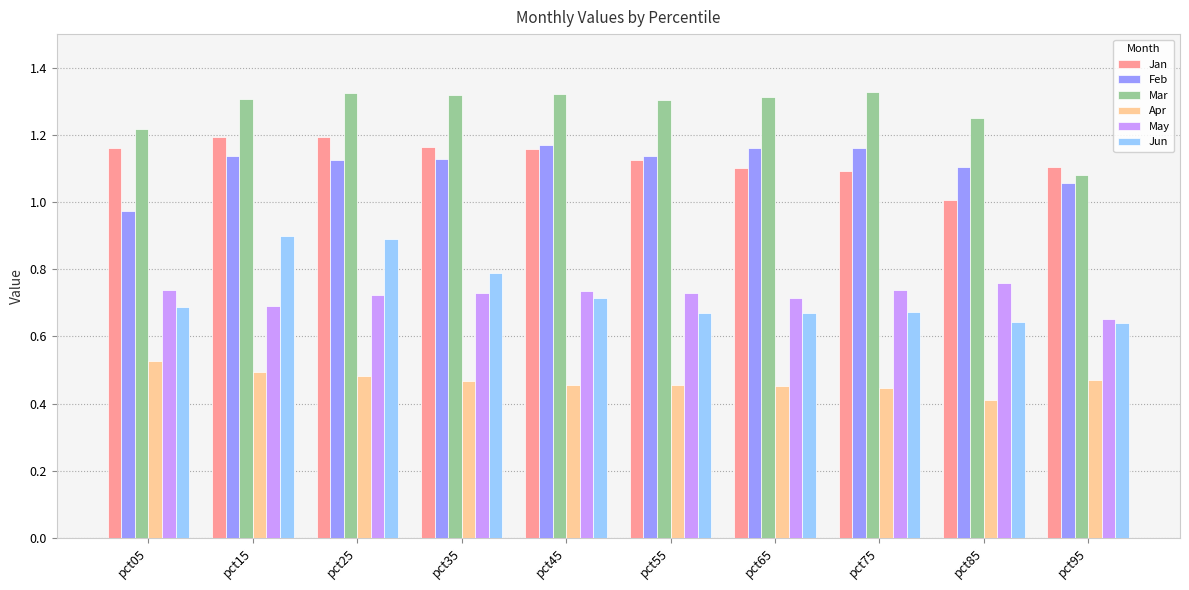

What is the highest value of the Jun series?

0.9